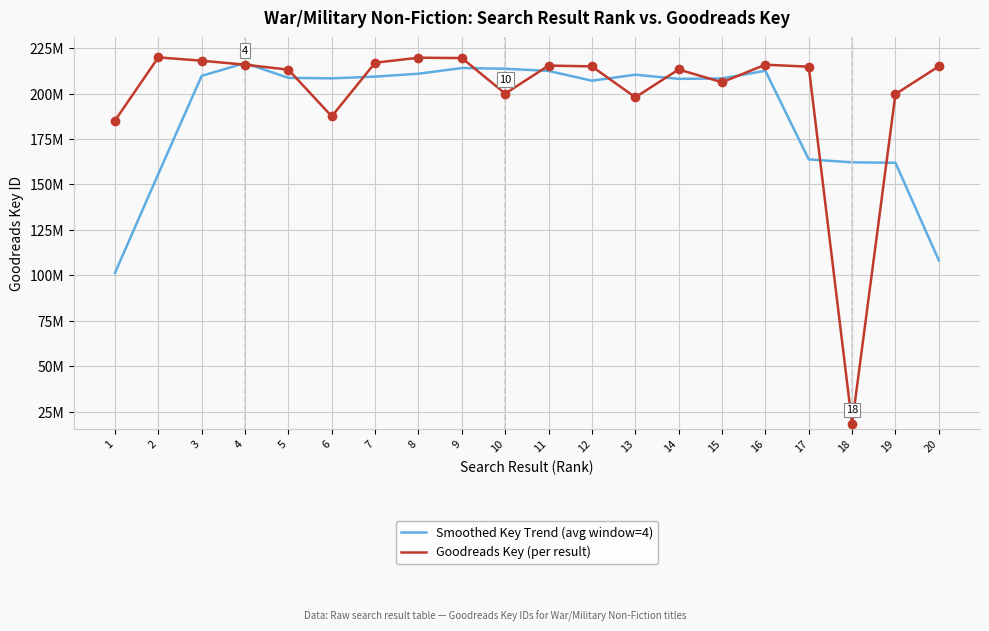

Is the value of Goodreads Key (per result) at 13 greater than the value of Smoothed Key Trend (avg window=4) at 10?

No